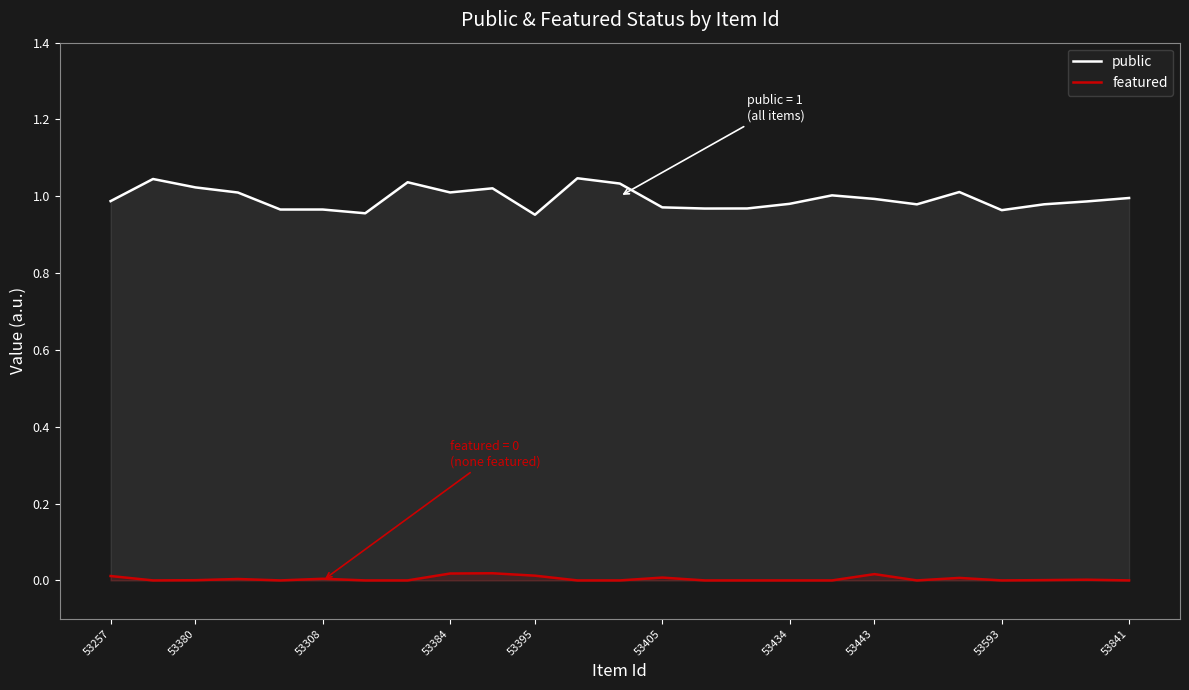

How many categories are shown in the chart?

25